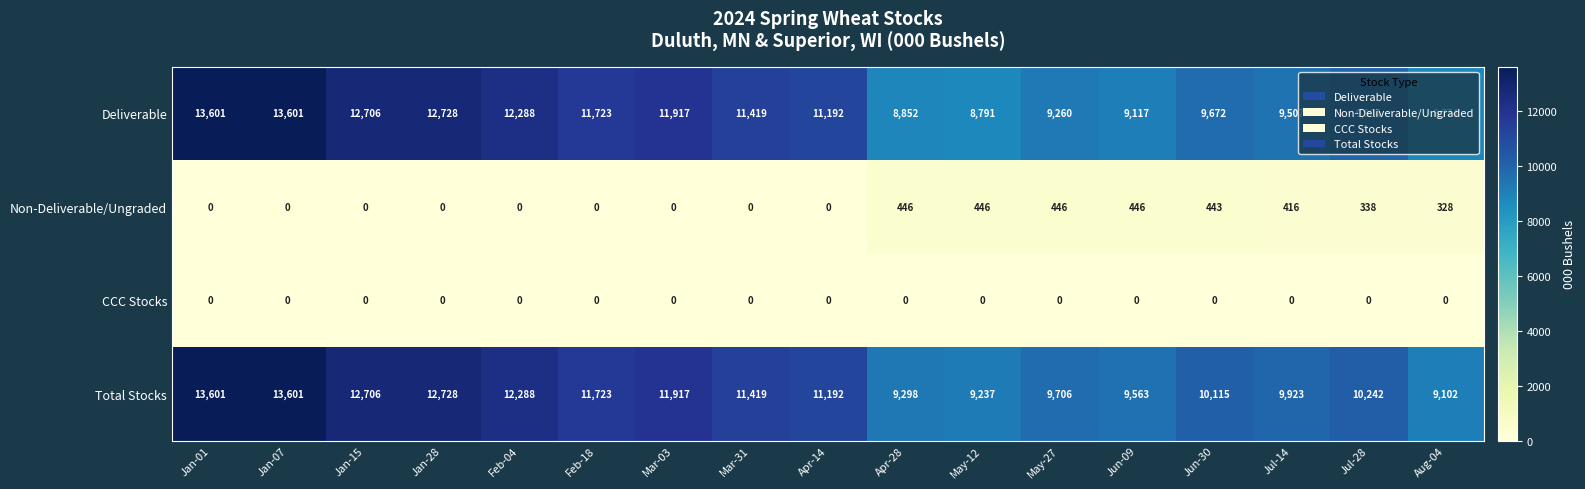

At Jul-14, list the series in order from smallest to largest.

CCC Stocks, Non-Deliverable/Ungraded, Deliverable, Total Stocks